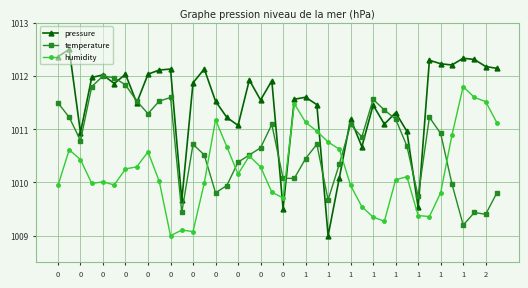

What is the minimum value for temperature?

1009.2